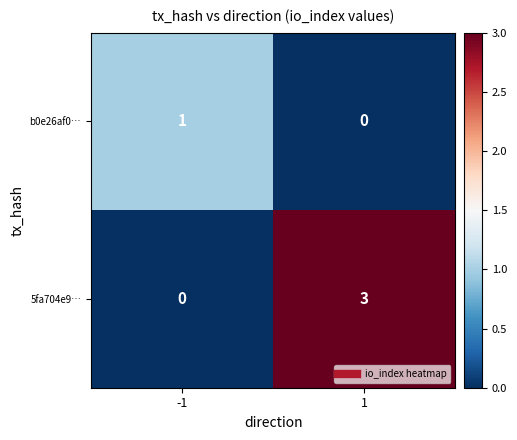

What is the total value across all series at 1?

3